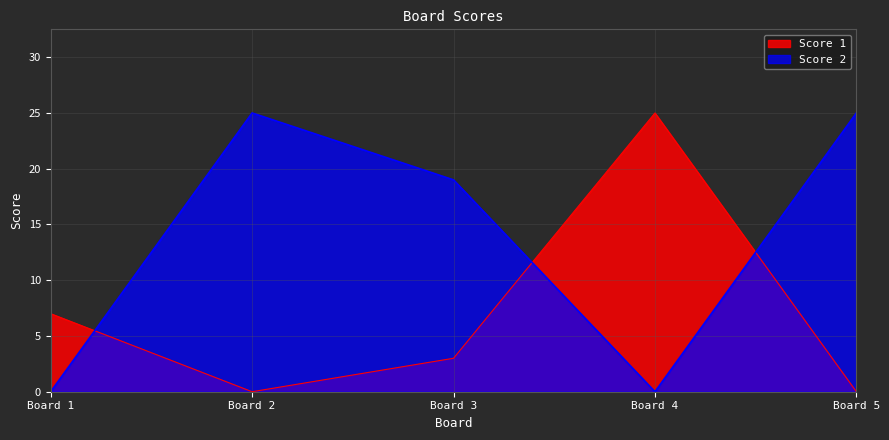

The value of Score 2 at Board 2 is 11. True or false?

False